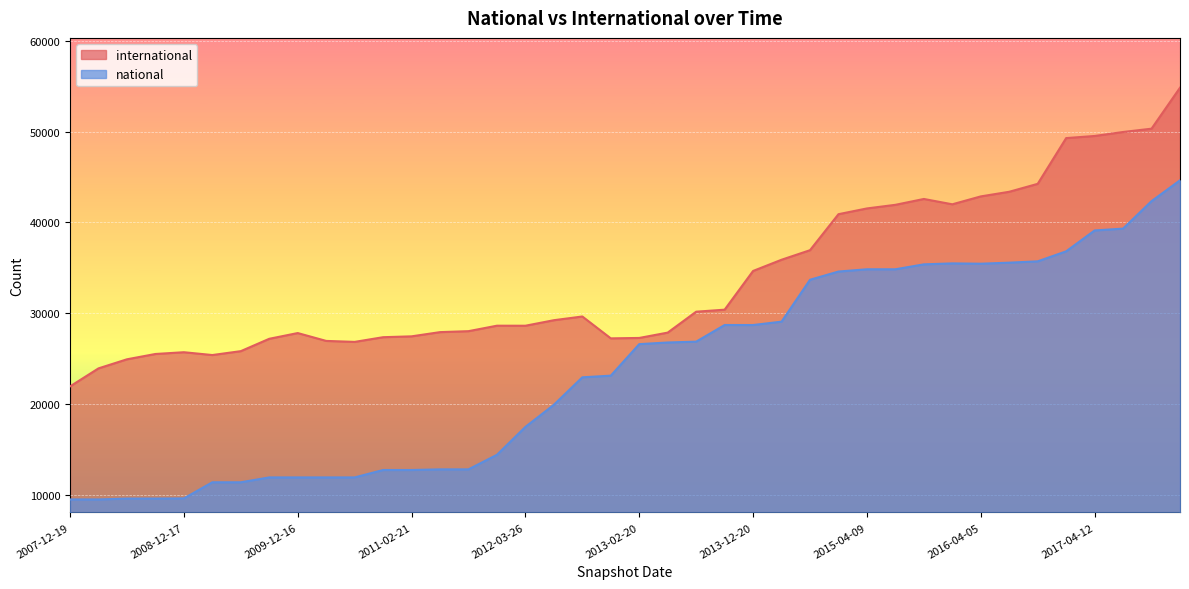

How many lines are shown in the chart?

2